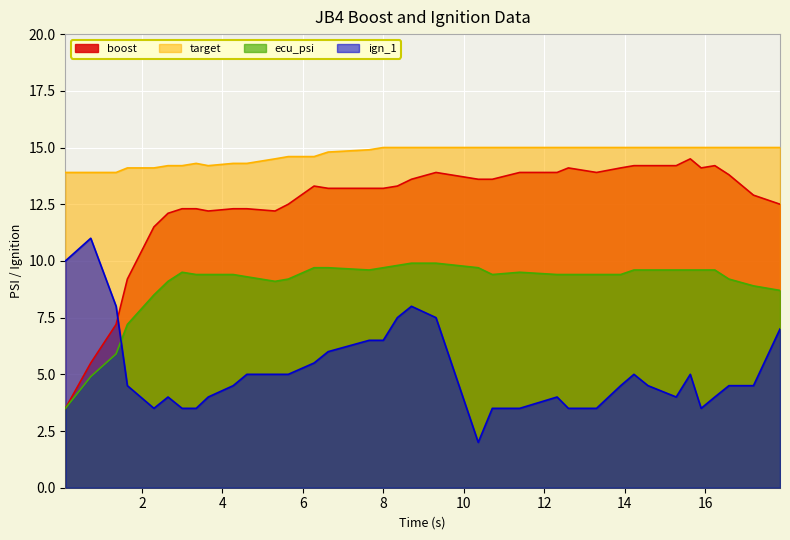

Rank the series by their average value, from lowest to highest.

ign_1, ecu_psi, boost, target